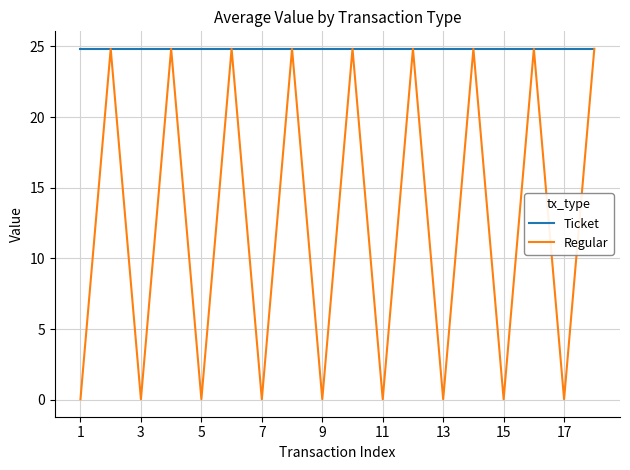

Which series has the largest range (max minus min)?

Regular